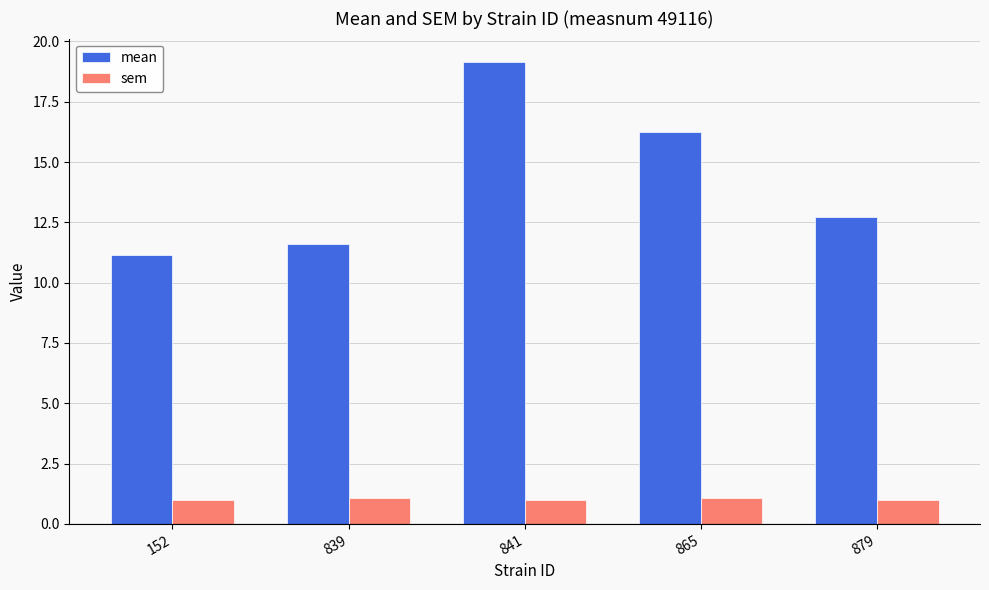

What is the difference between the highest and lowest values at 839?

10.5